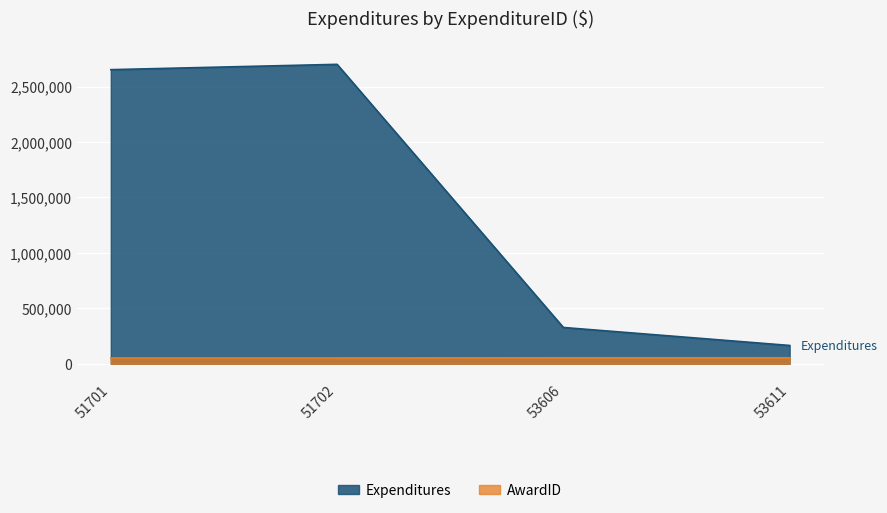

Reading left to right, list all the values displayed in this chart.

Expenditures: 51701=2652000	51702=2700000	53606=327151	53611=164971
AwardID: 51701=51644	51702=51644	53606=53556	53611=53556